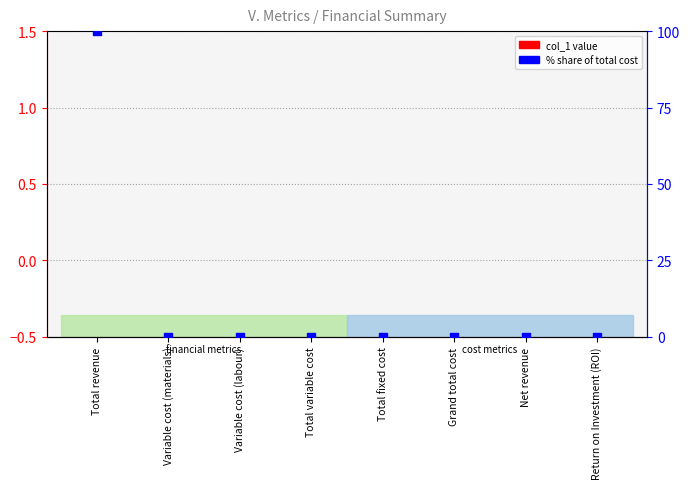

What are all the series names shown in the legend?

col_1 value, % share of total cost